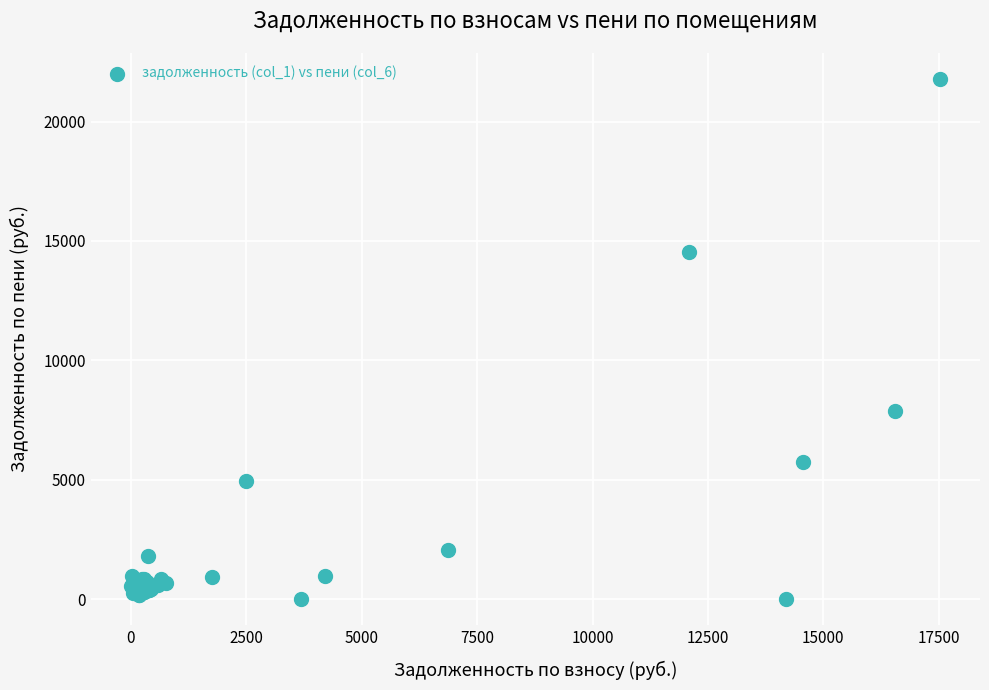

What Y value in the scatter plot is closest to 10891?

7856.5